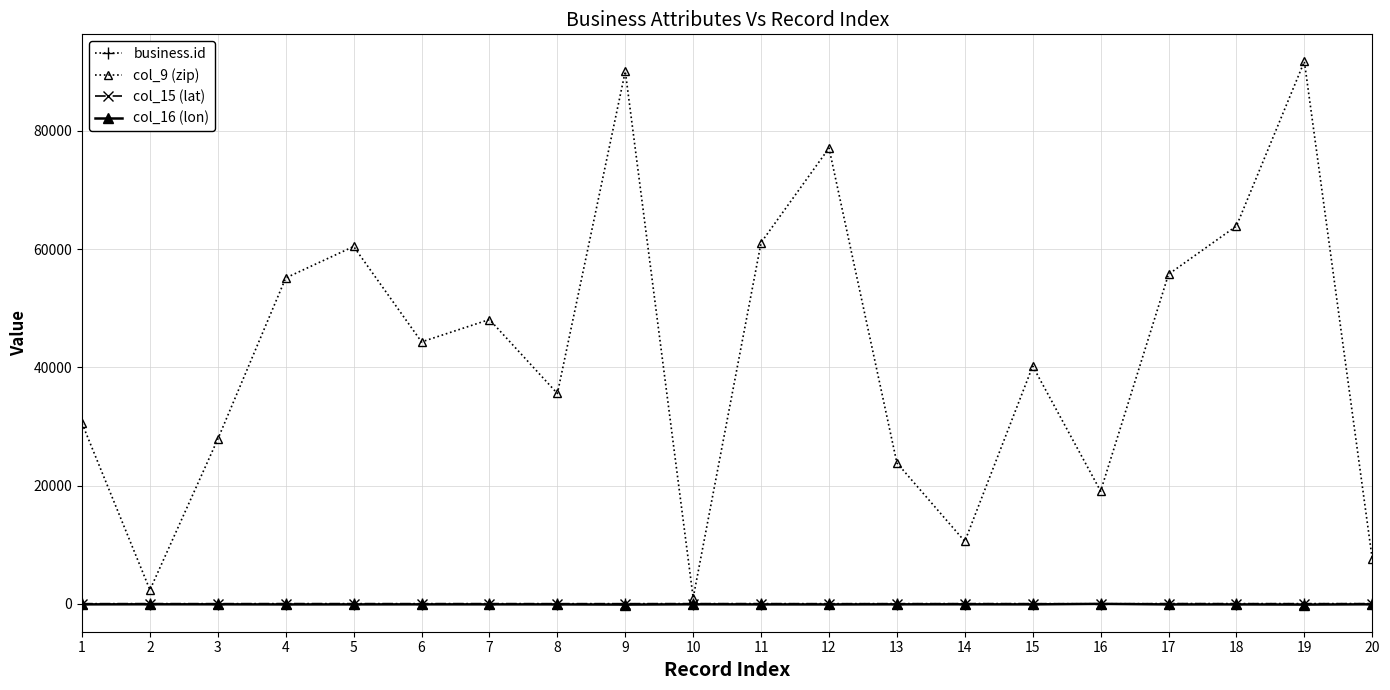

What is the greatest value displayed?

91730.0